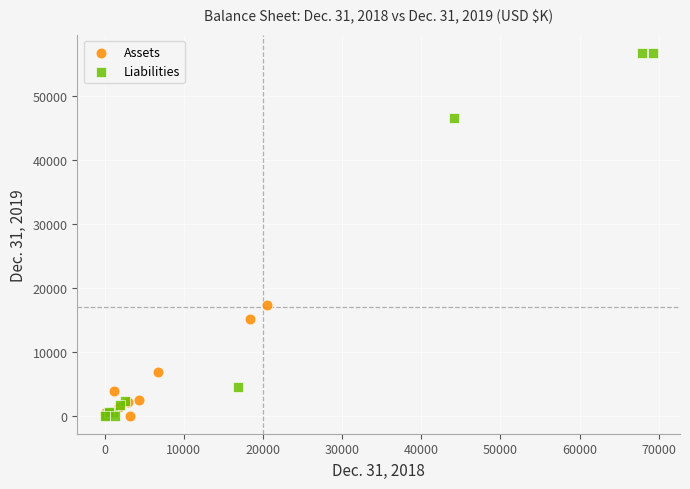

What are all the series names shown in the legend?

Assets, Liabilities